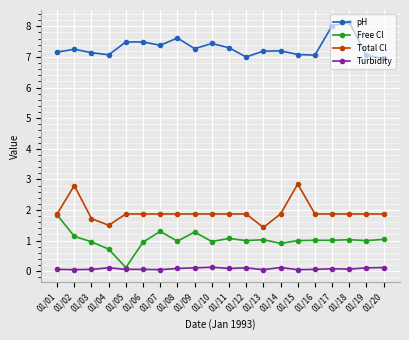

Between 01/01 and 01/13, which series saw the biggest shift?

Free Cl